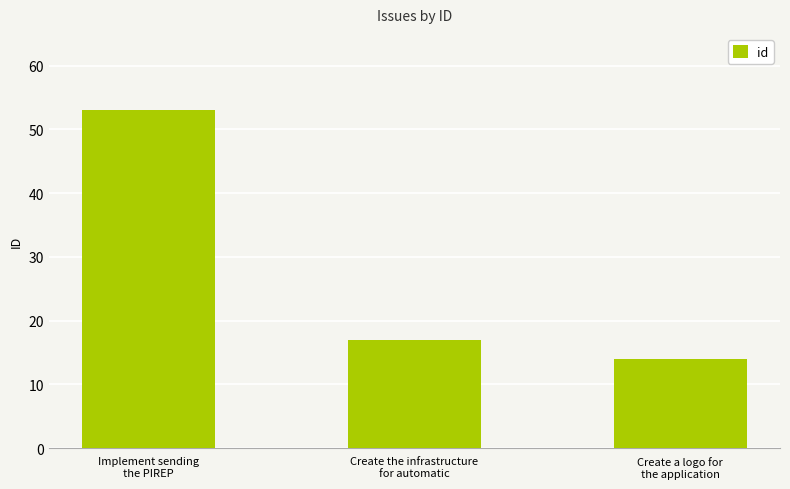

At which label is the value closest to 33?

Create the infrastructure
for automatic